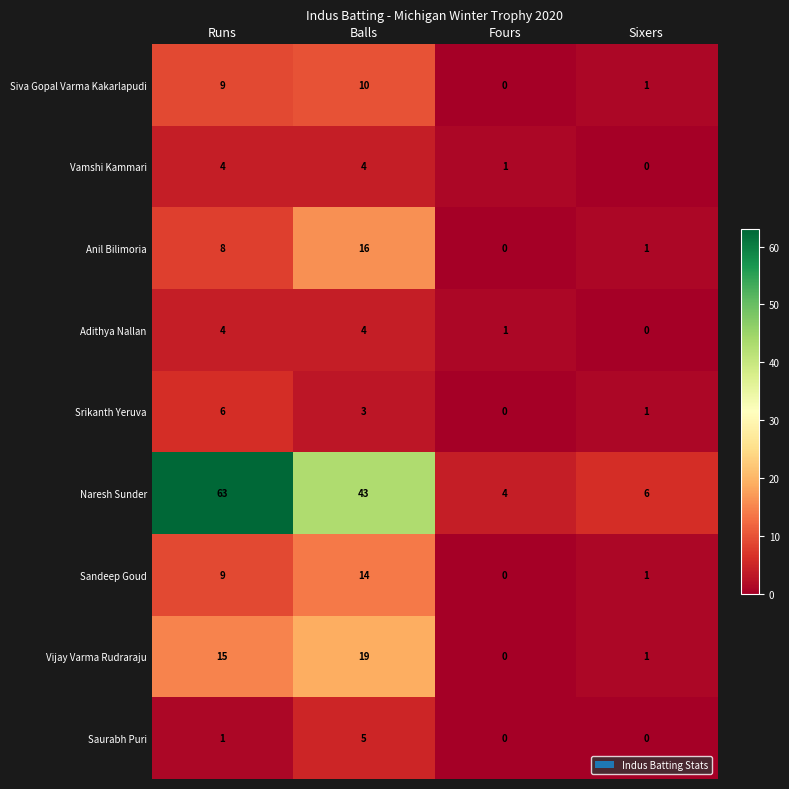

What is the sum of the Naresh Sunder values at Balls and Fours?

47